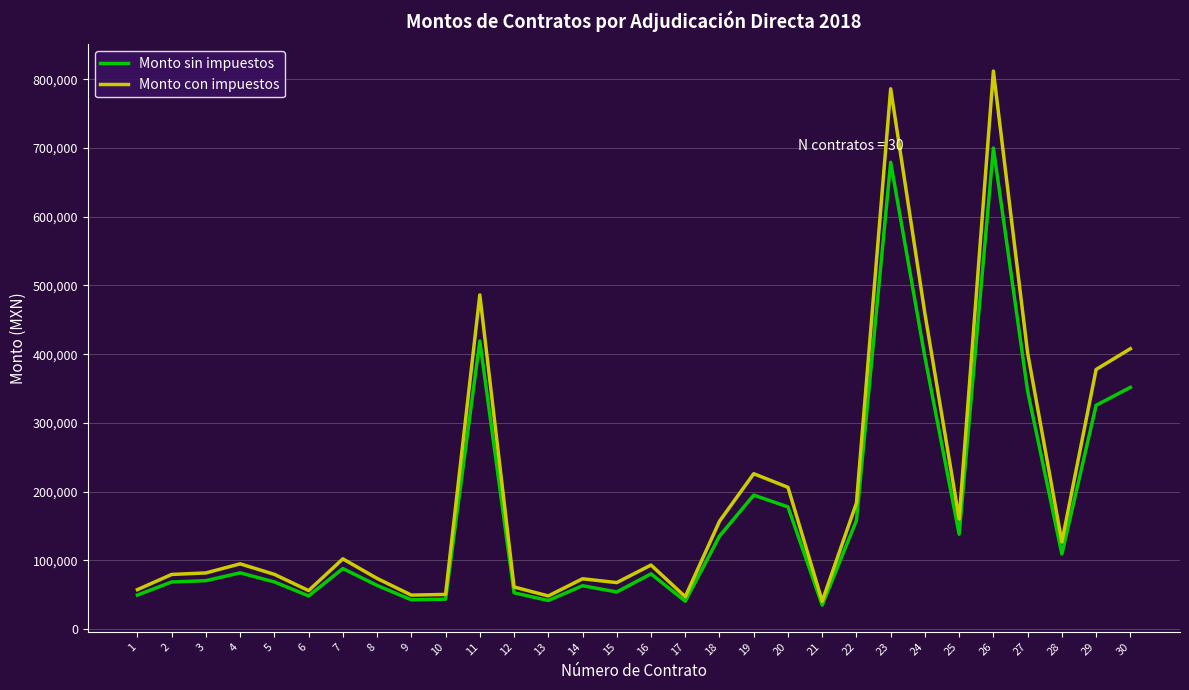

List the series in order of their peak value, highest first.

Monto con impuestos, Monto sin impuestos